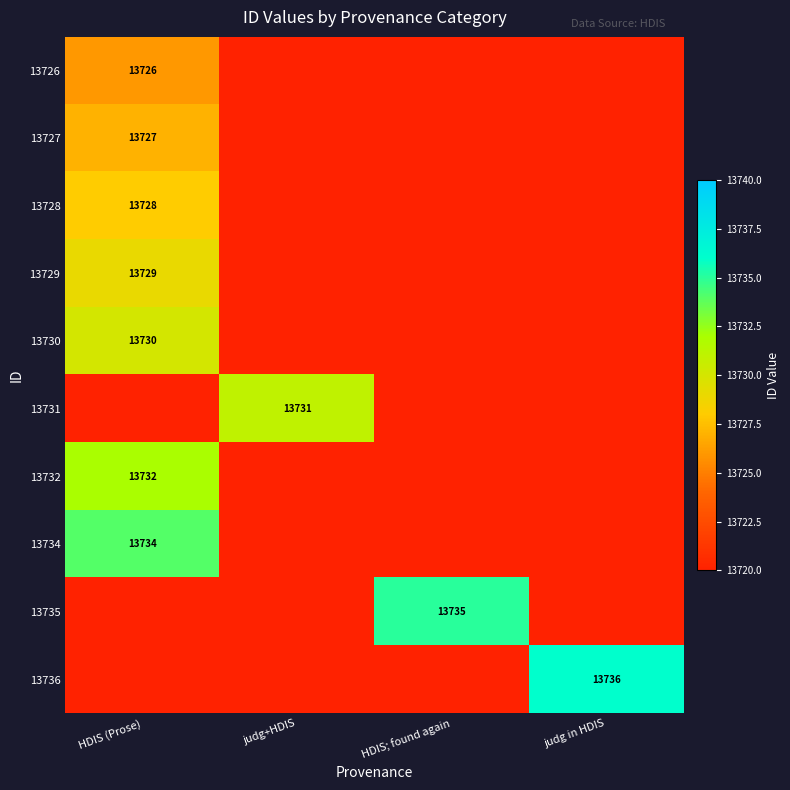

Is it true that 13732 equals 3704 at HDIS (Prose)?

False